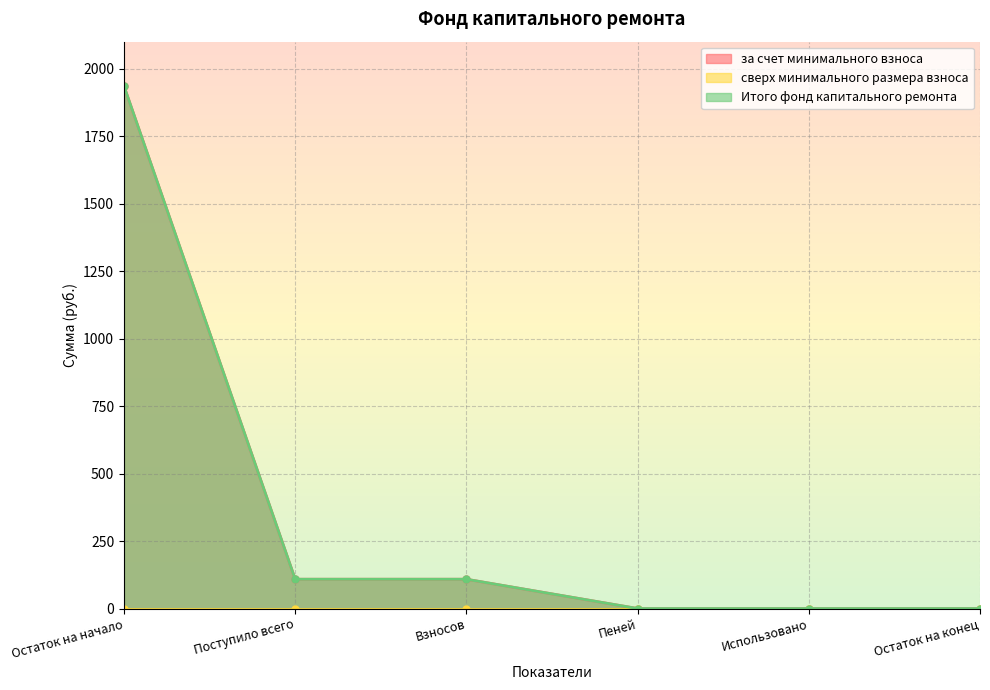

Rank the categories by за счет минимального взноса value from highest to lowest.

Остаток на начало, Поступило всего, Взносов, Пеней, Использовано, Остаток на конец